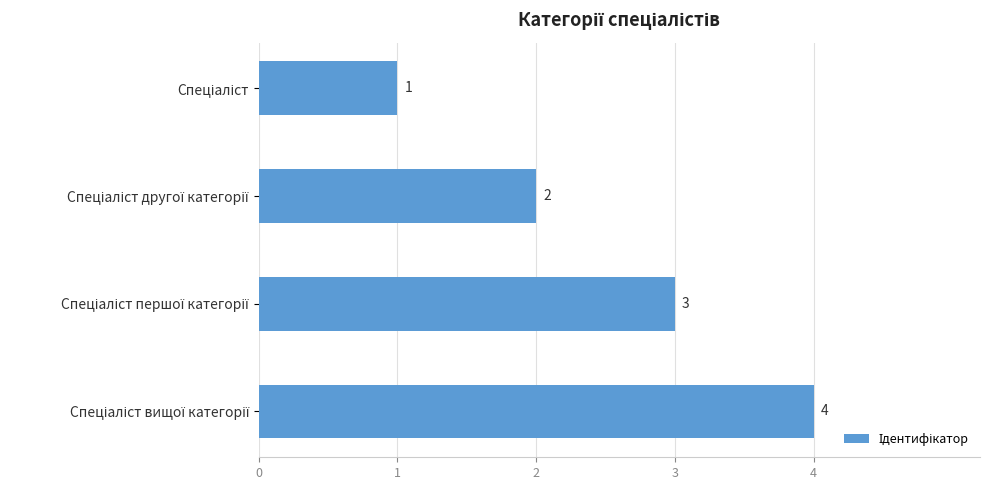

What is the maximum value shown in the chart?

4